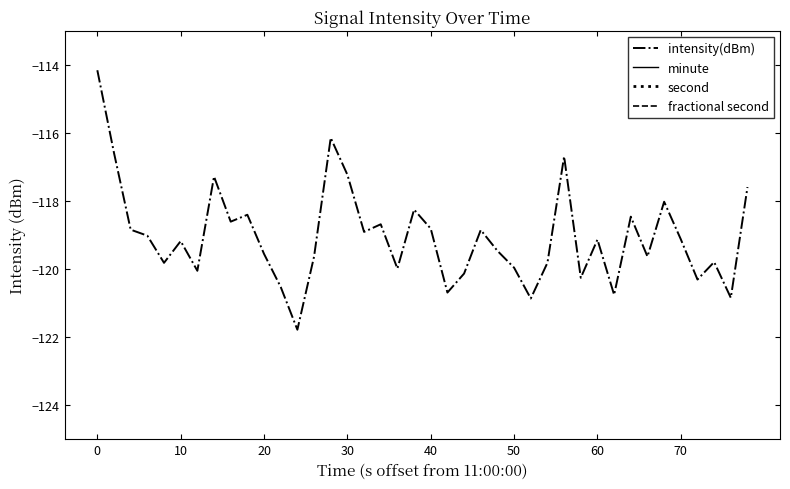

What is the minimum value for intensity(dBm)?

-121.8